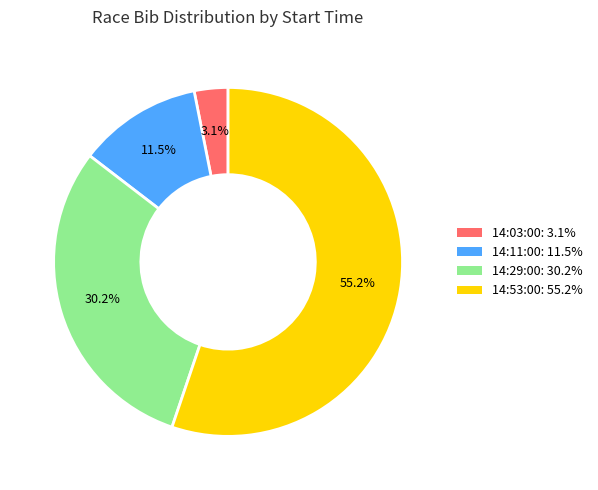

To the nearest percent, what is the average slice percentage?

25%